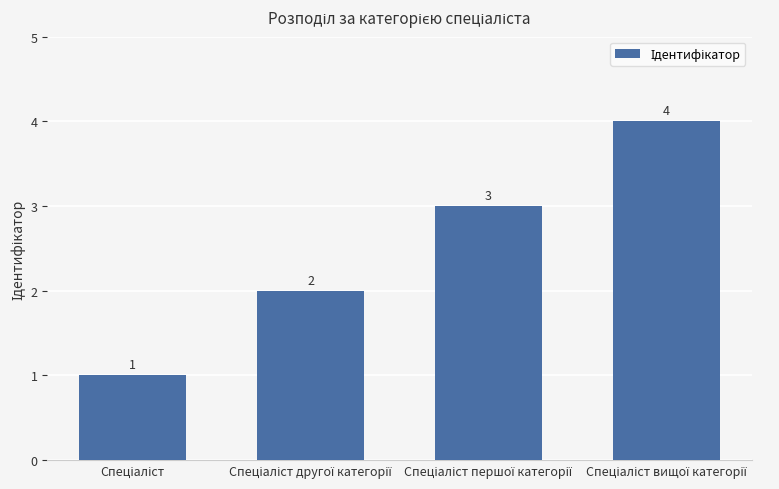

How many values are between 2 and 4?

3